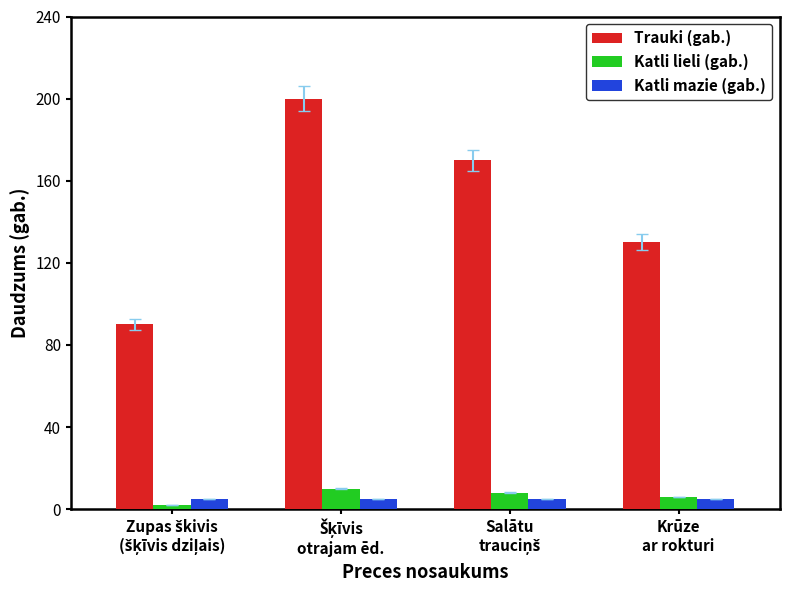

What is the minimum value shown in the chart?

2